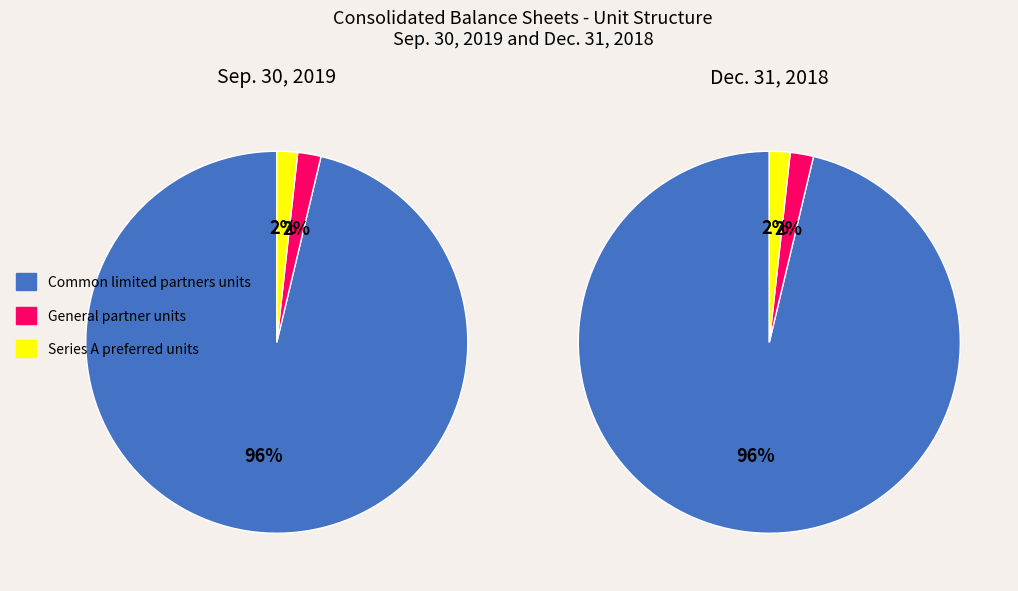

To the nearest percent, what portion does Series A preferred units represent?

2%